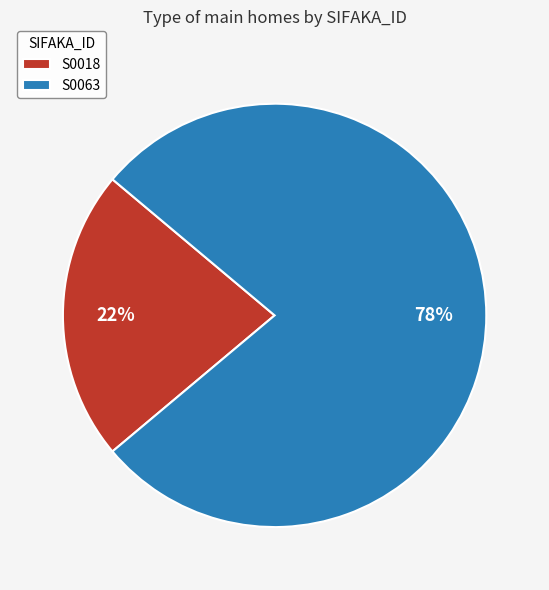

Between S0018 and S0063, which is larger?

S0063